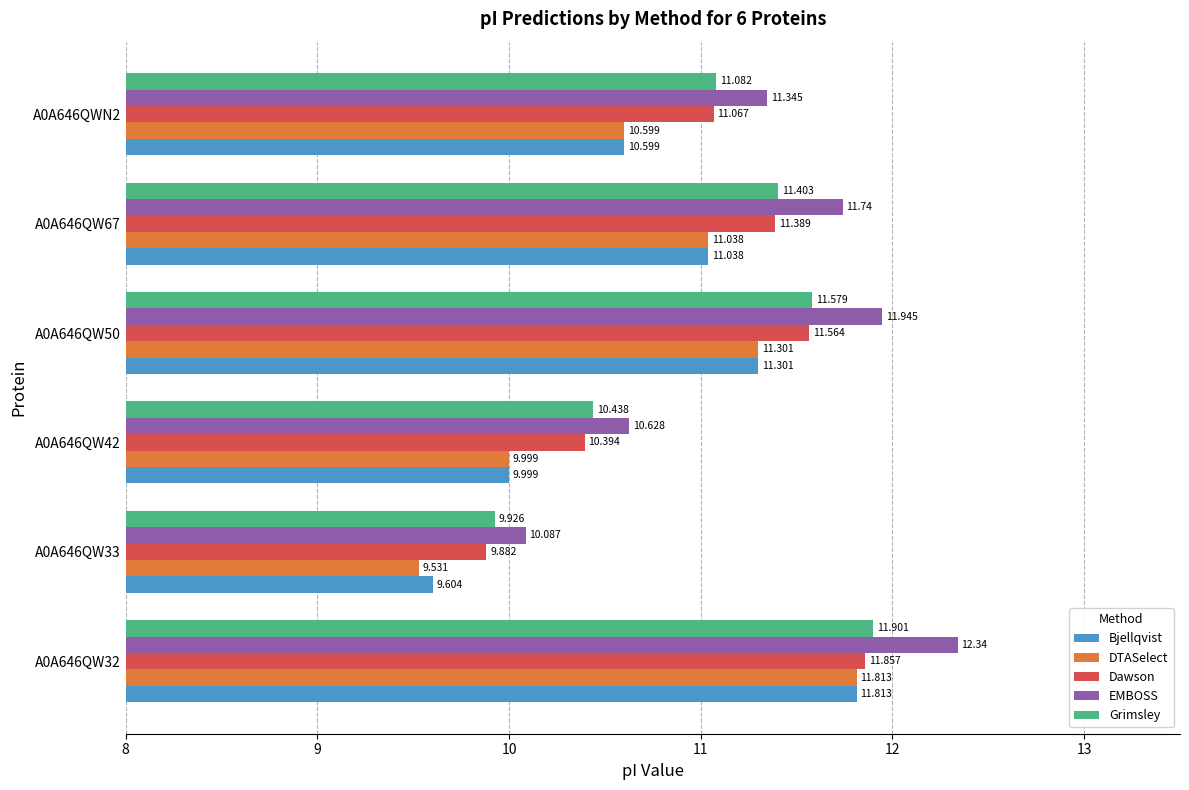

Which series has the largest range (max minus min)?

DTASelect